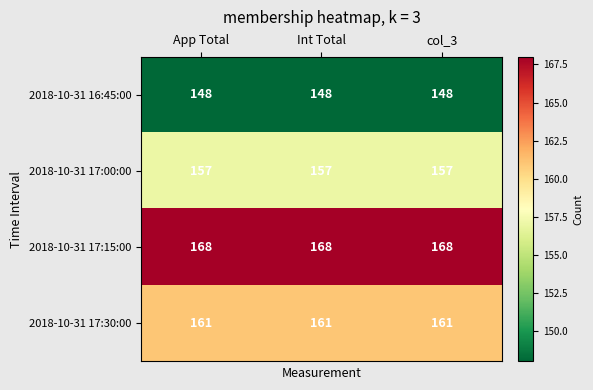

What is the difference between the highest and lowest values at App Total?

20